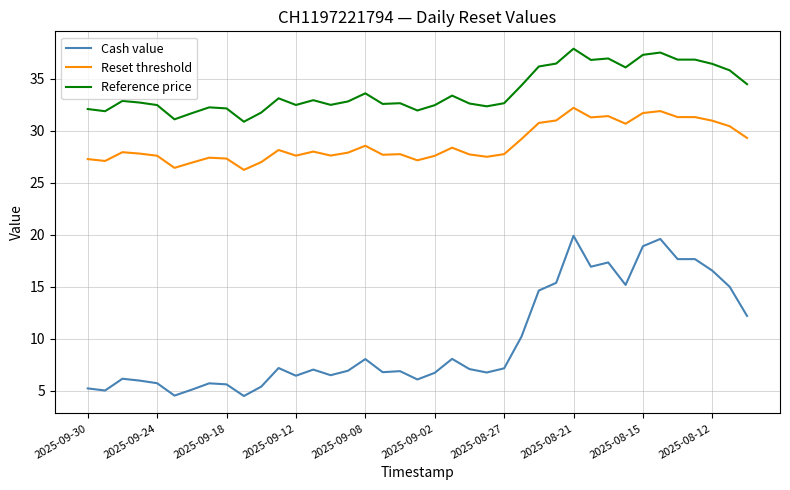

What are all the series names shown in the legend?

Cash value, Reset threshold, Reference price